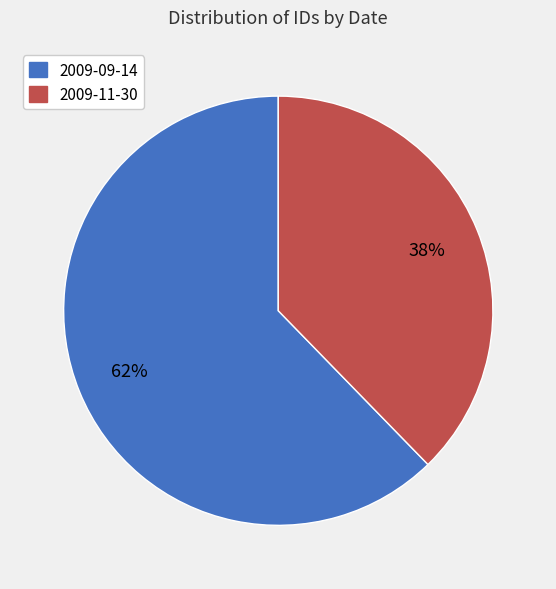

To the nearest percent, what is the average slice percentage?

50%